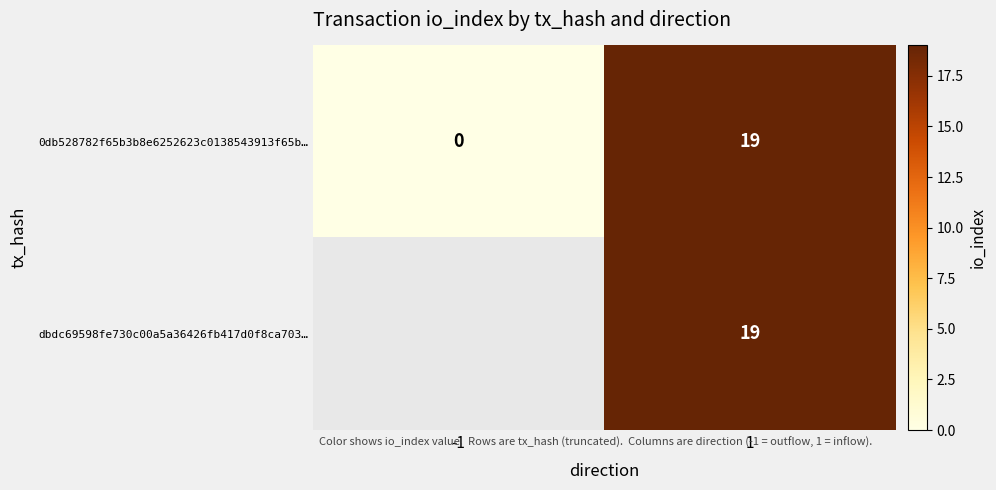

At how many categories does at least one series exceed 17?

1